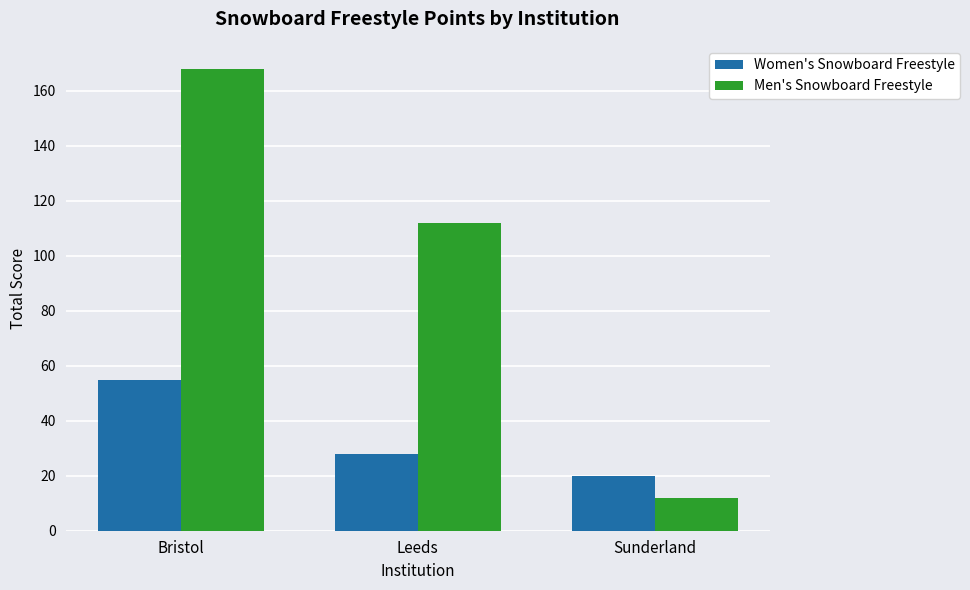

Which series has the largest total across all categories?

Men's Snowboard Freestyle